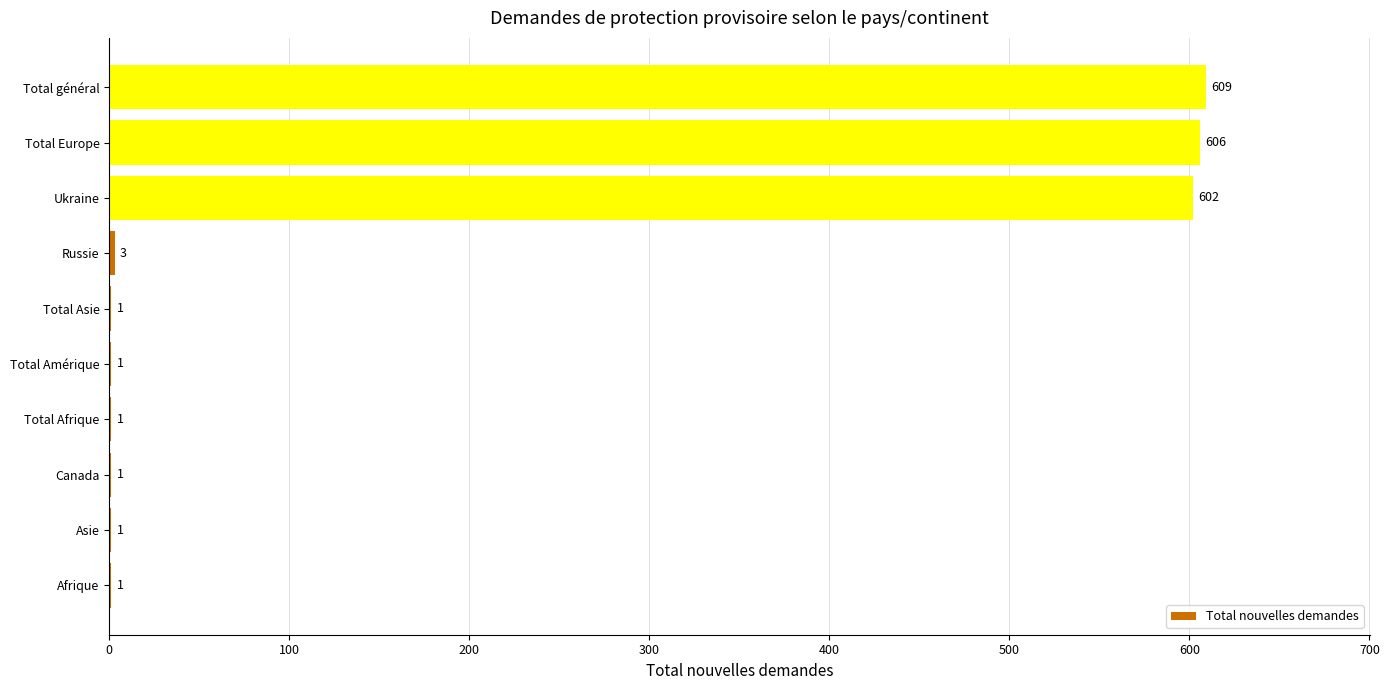

Between Russie and Total Amérique, which is larger?

Russie